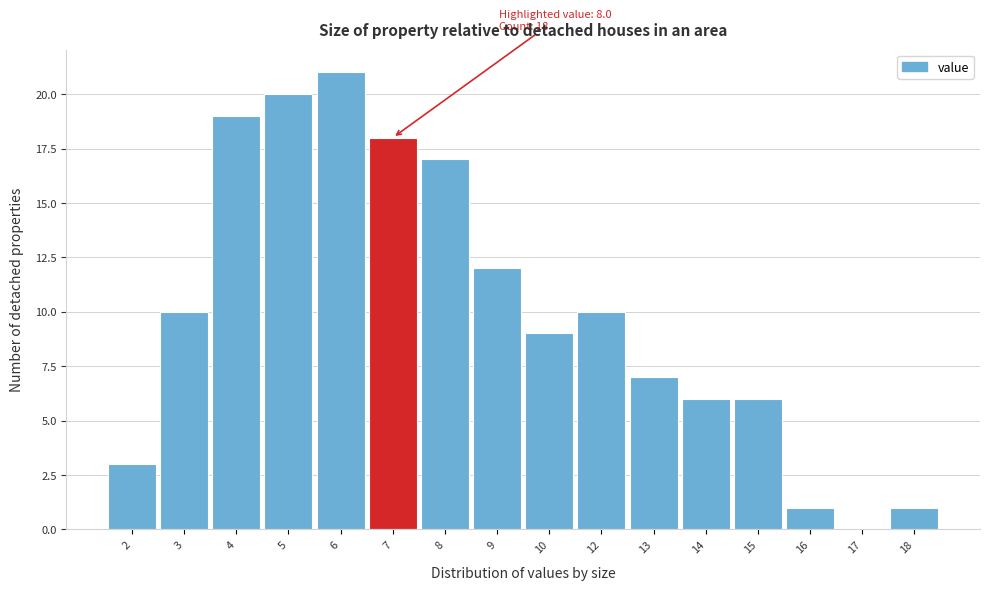

Reading left to right, what are all the values shown in this chart?

2=3	3=10	4=19	5=20	6=21	7=18	8=17	9=12	10=9	12=10	13=7	14=6	15=6	16=1	17=0	18=1